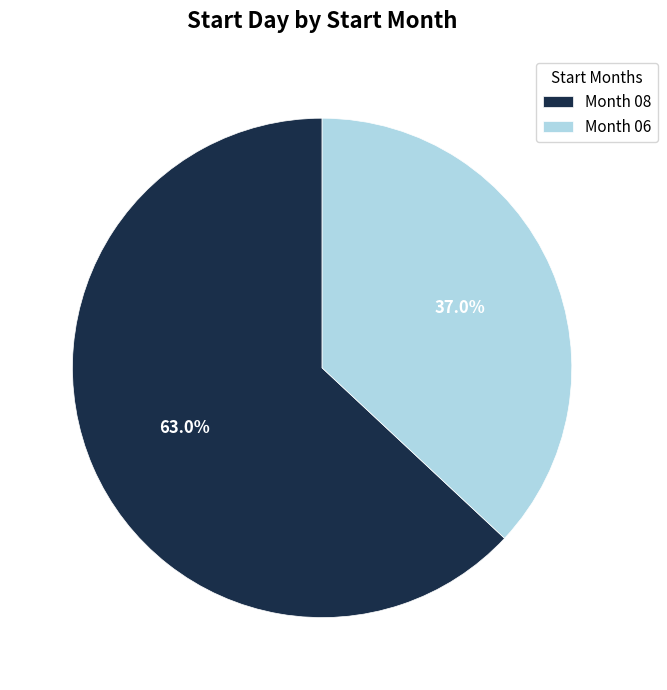

Which slice is the smallest?

Month 06